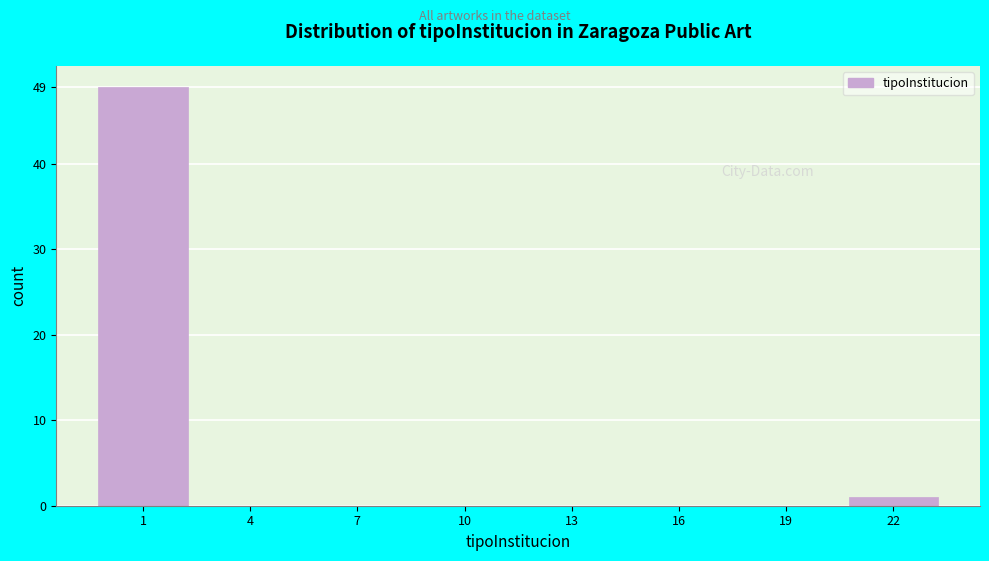

Reading left to right, transcribe all the data shown in this chart.

1=49	4=0	7=0	10=0	13=0	16=0	19=0	22=1